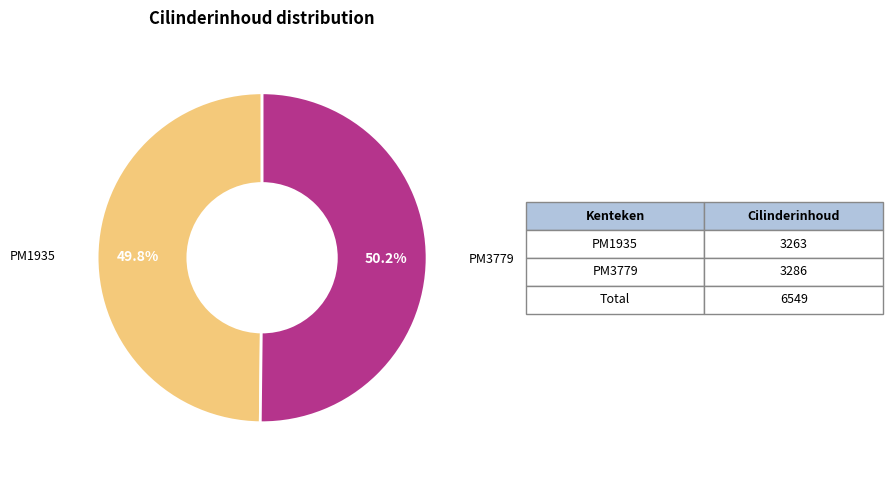

Does any single category account for the majority?

Yes